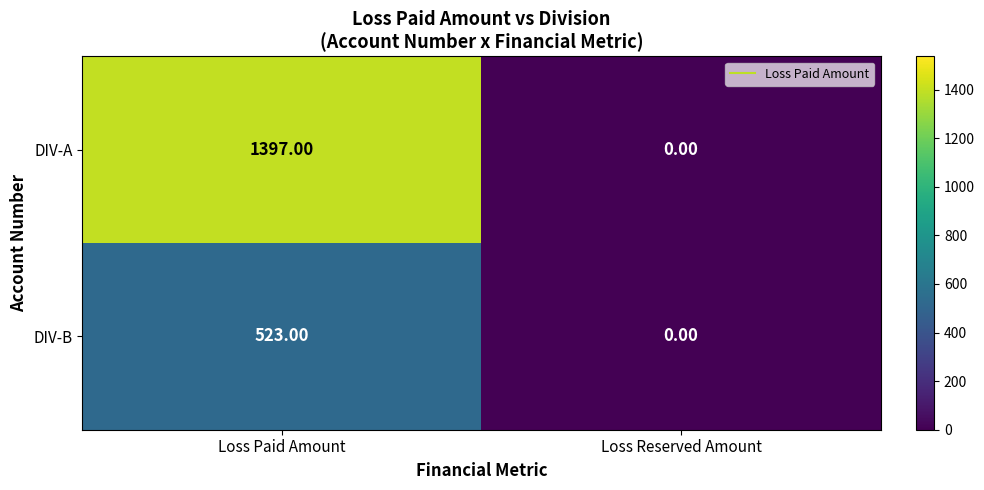

What is the difference between the maximum and minimum values in the DIV-A series?

1397